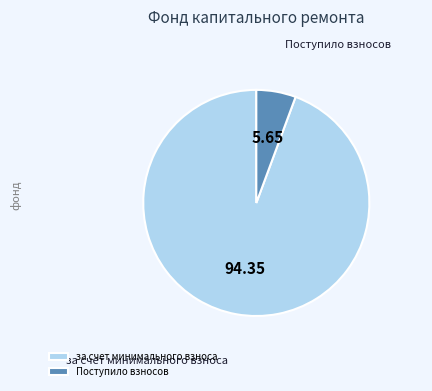

Which has a higher value, за счет минимального взноса or Поступило взносов?

за счет минимального взноса